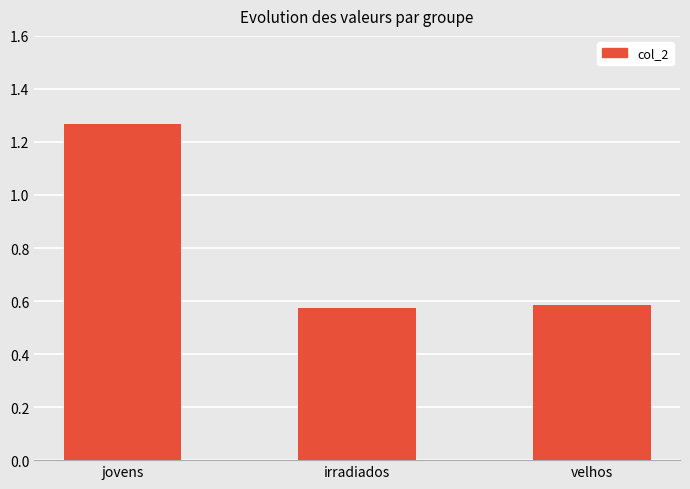

What is the difference between the maximum and minimum values?

0.7